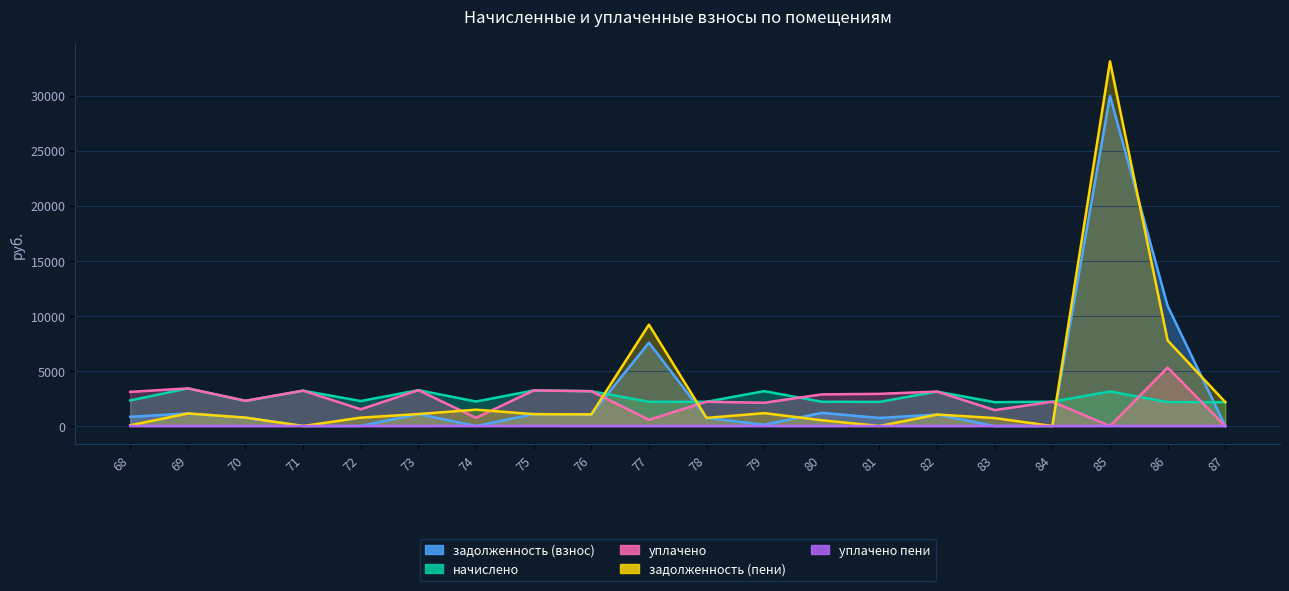

What is the sum of all уплачено values?

46649.2